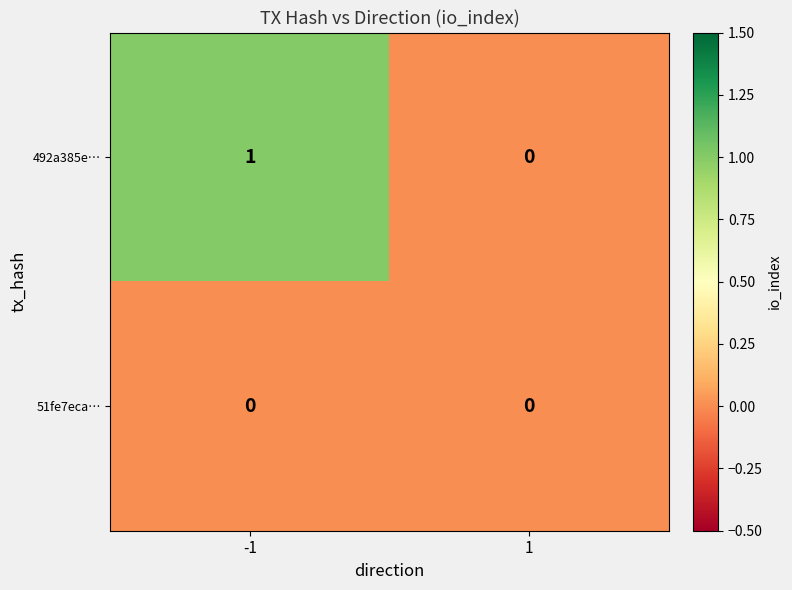

Which series has the widest spread of values?

492a385e…